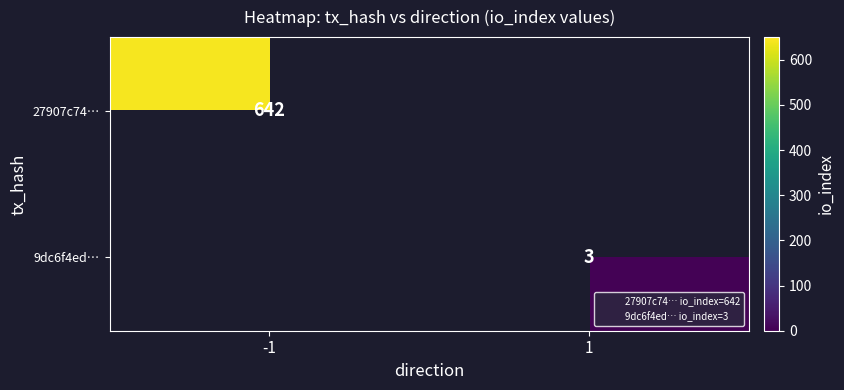

Which category has the lowest value in the 27907c74… series?

-1